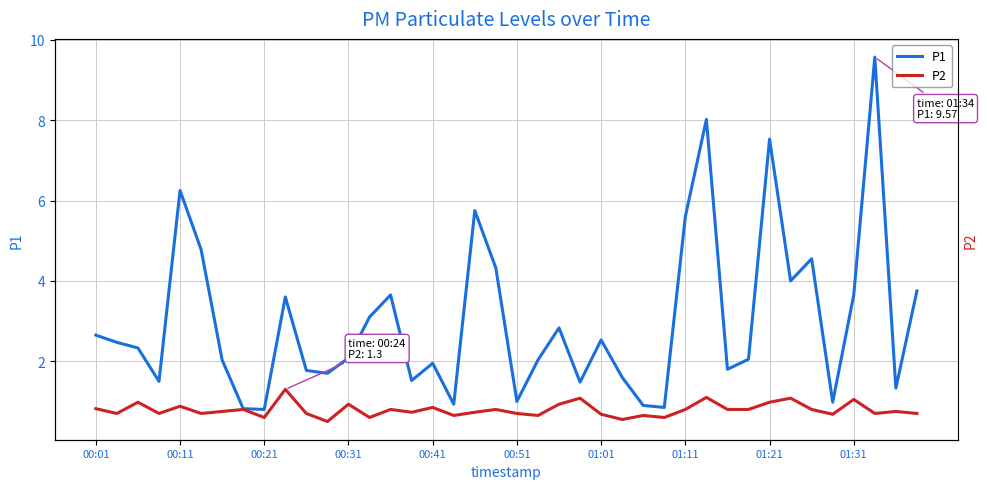

Read the P2 value at 17.

0.7